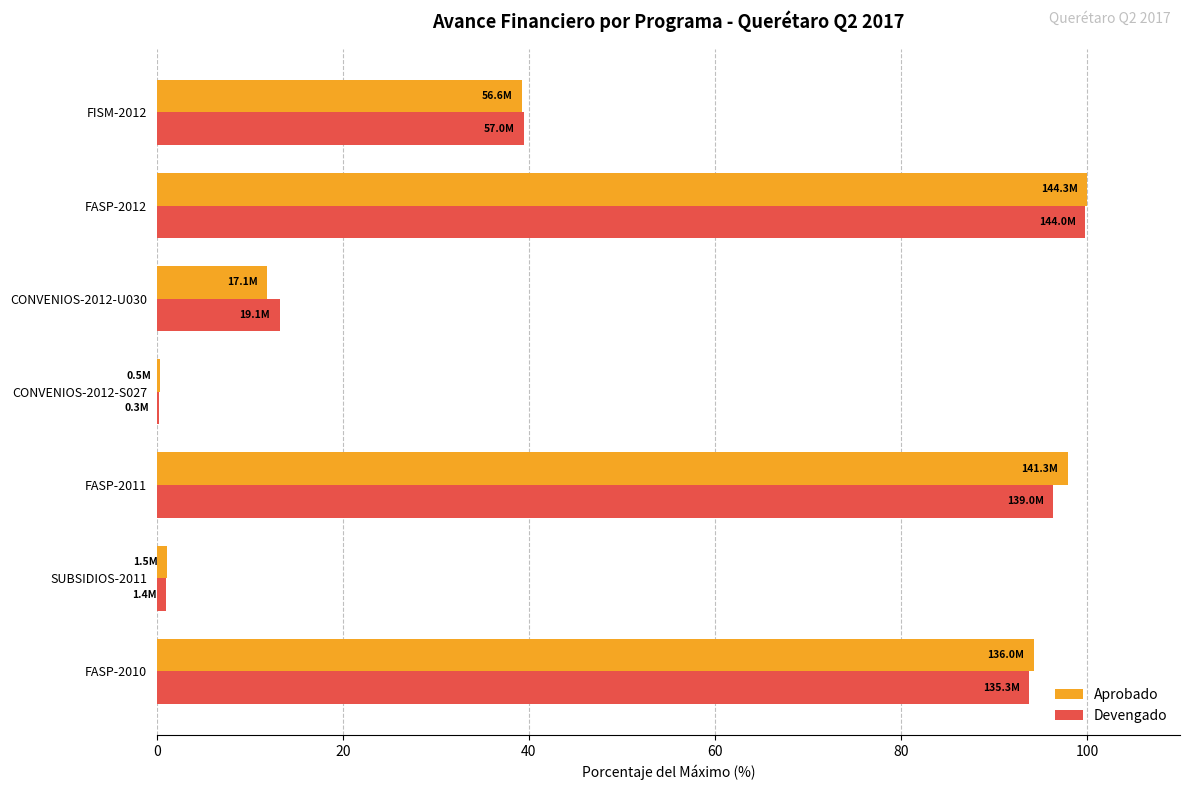

The value of Devengado at FASP-2012 is 59.1. True or false?

False